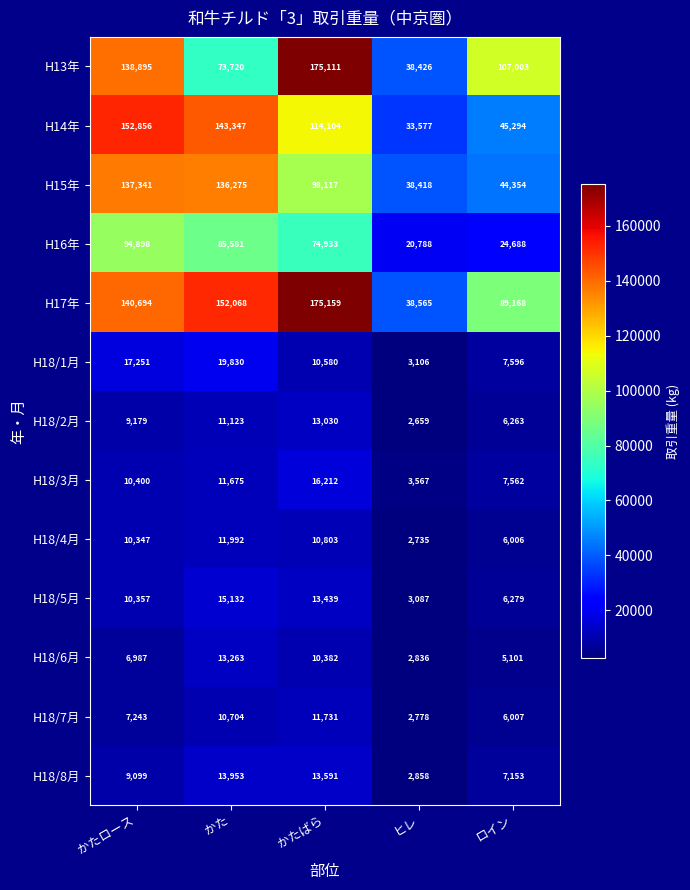

At which label does H18/3月 reach its minimum?

ヒレ